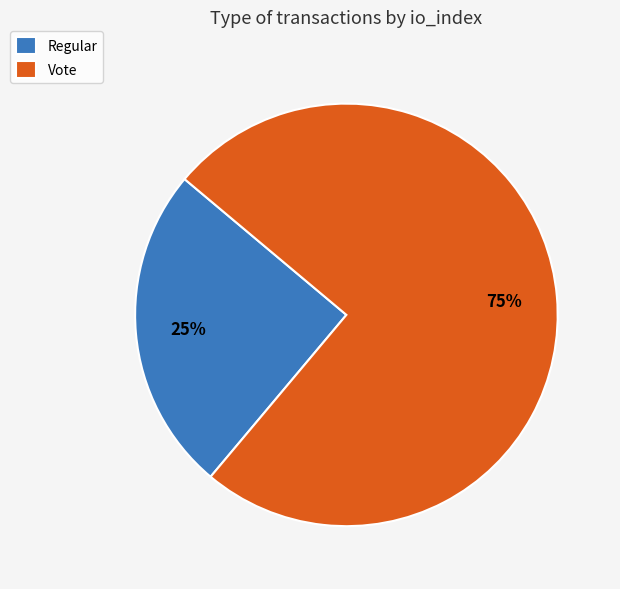

Which has a higher value, Regular or Vote?

Vote